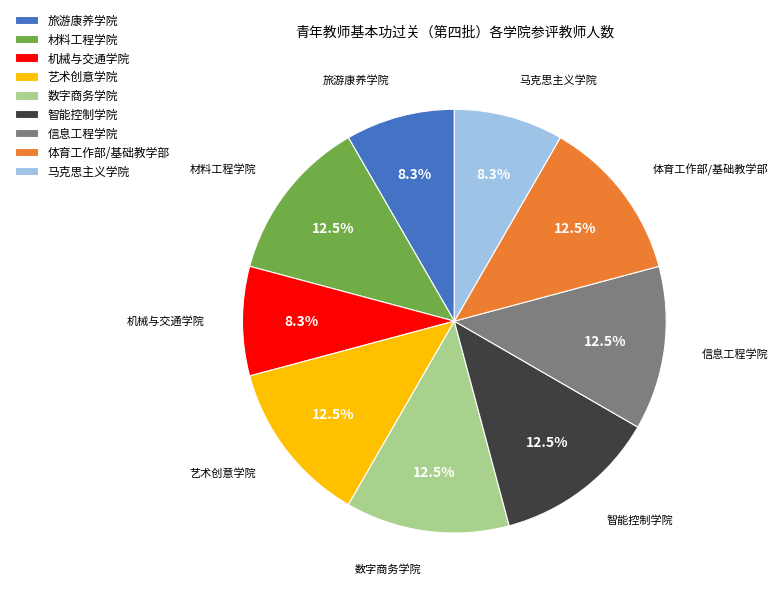

What is the ratio of the value at 旅游康养学院 to the value at 体育工作部/基础教学部?

0.7